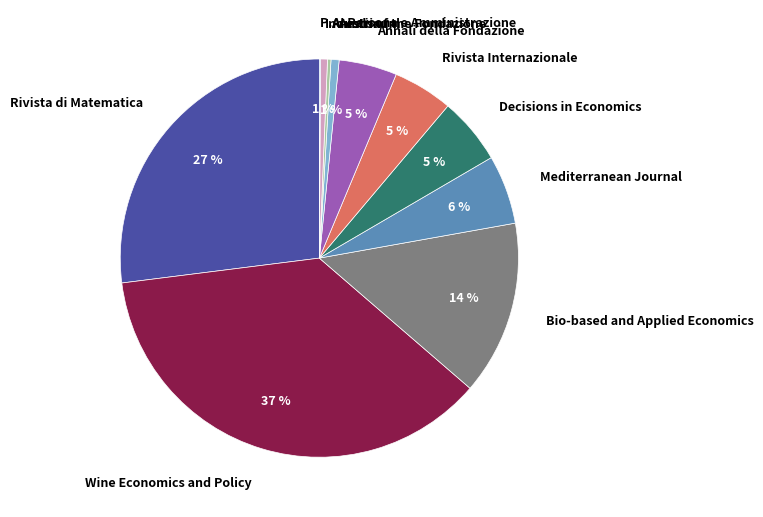

Which slice is the largest?

Wine Economics and Policy